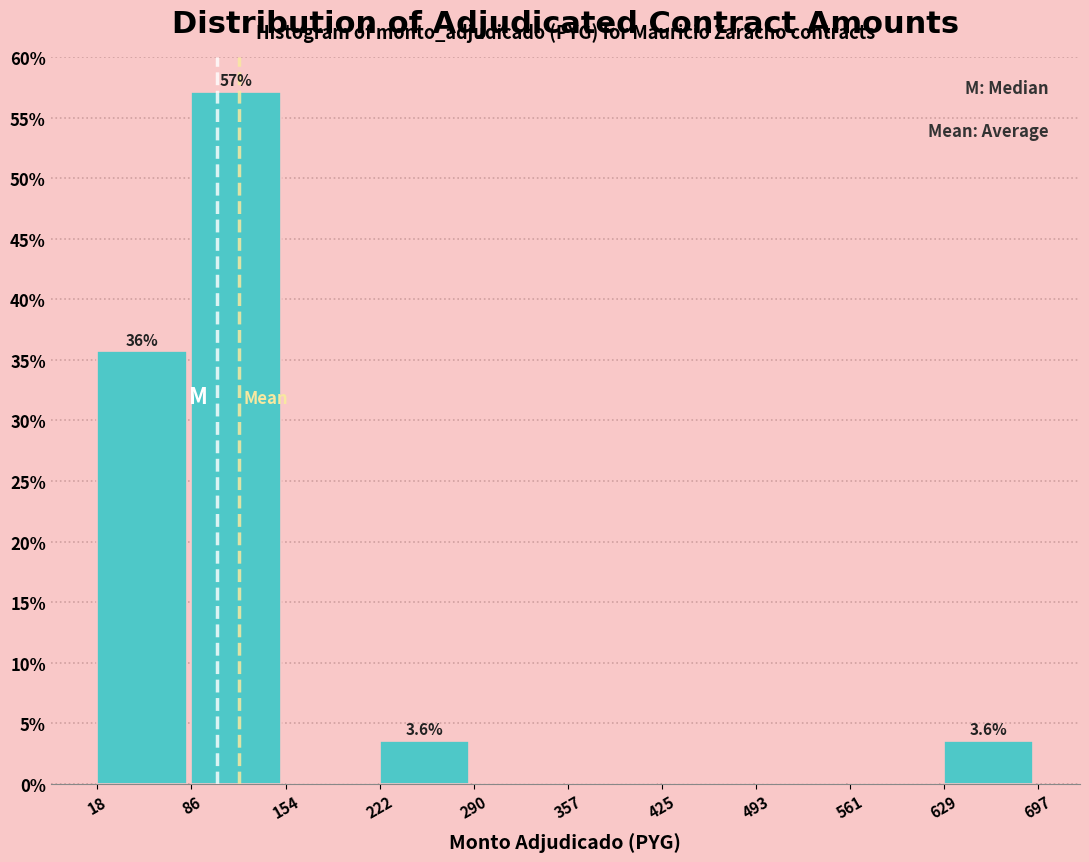

Which range on the x-axis has the tallest bar?

86 to 154